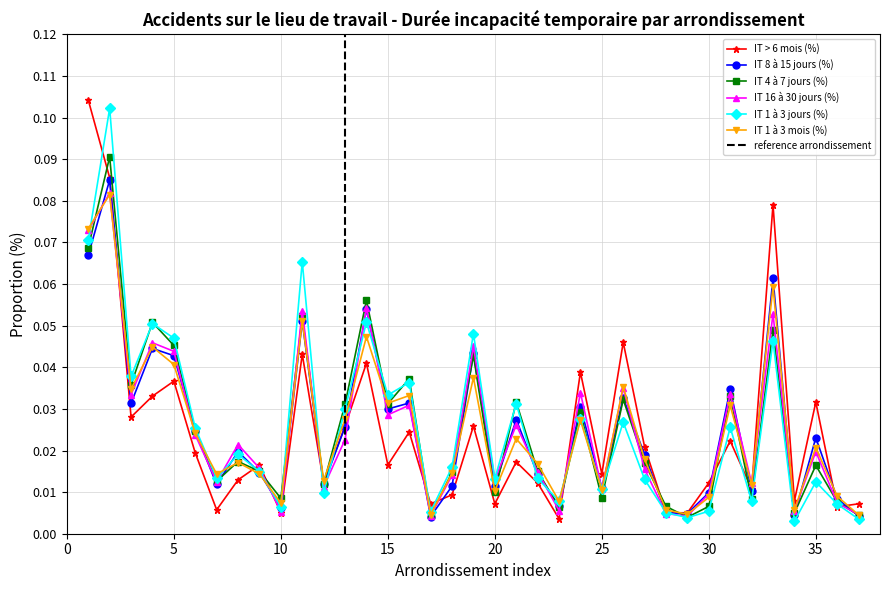

True or false: IT > 6 mois (%) and IT 1 à 3 jours (%) intersect in this chart.

True